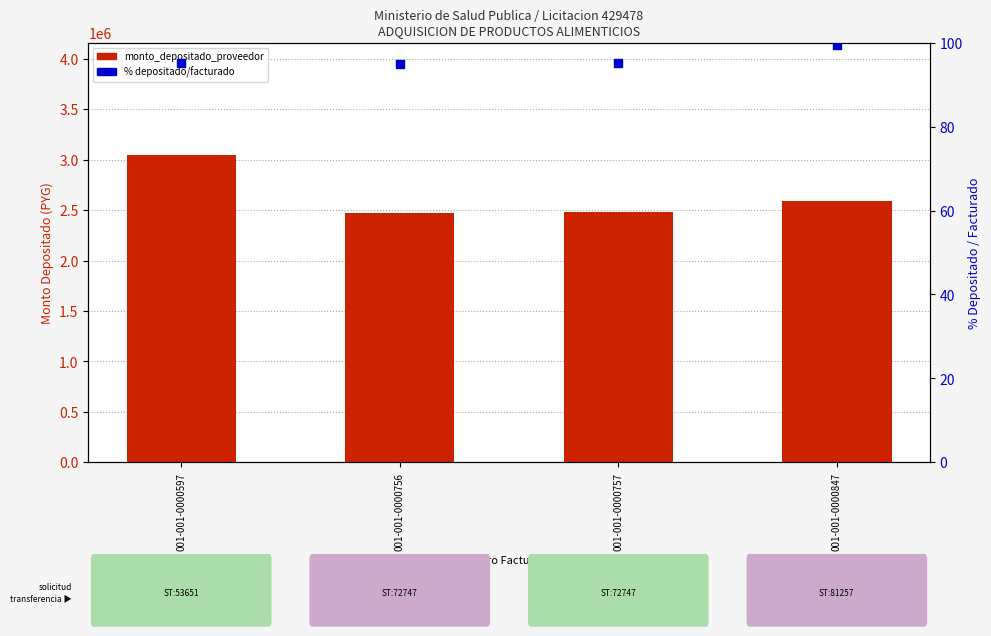

Is the value of monto_depositado_proveedor at 001-001-0000847 greater than the value of percentile rank (deposited/factura %) at 001-001-0000597?

Yes